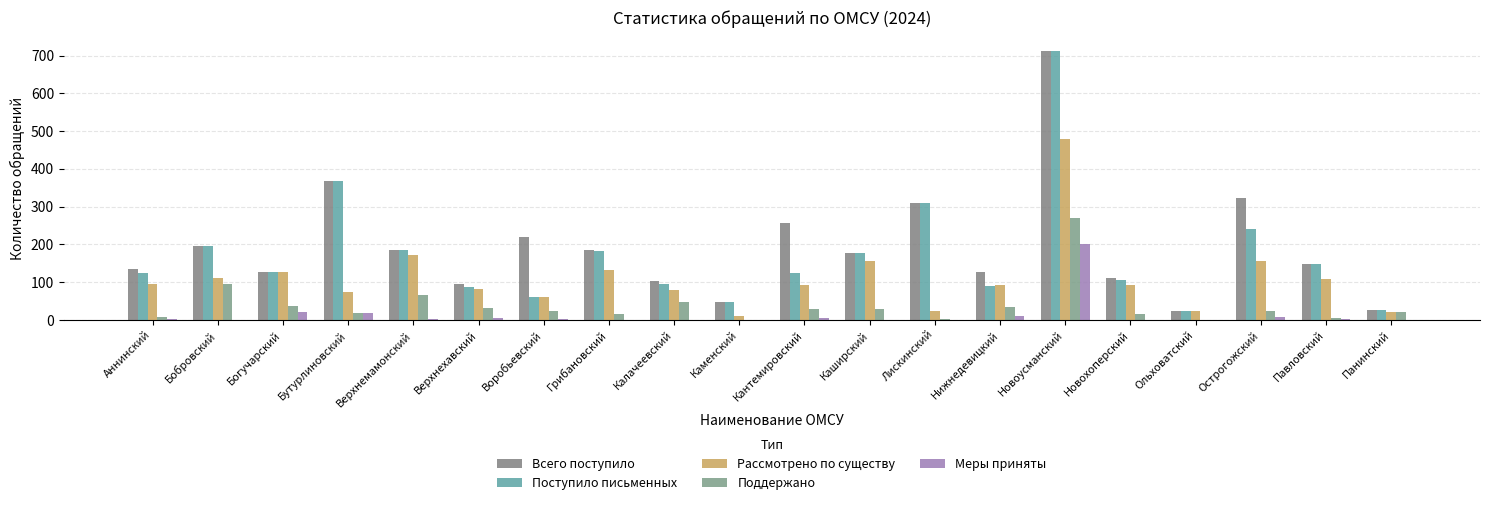

What is the difference between the highest and lowest values at Каменский?

47